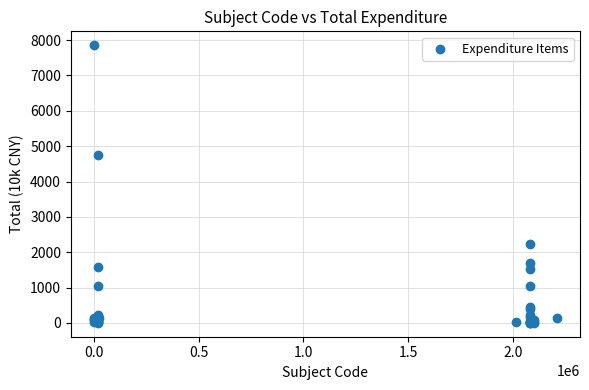

What Y value in the scatter plot is closest to 3929?

4758.6